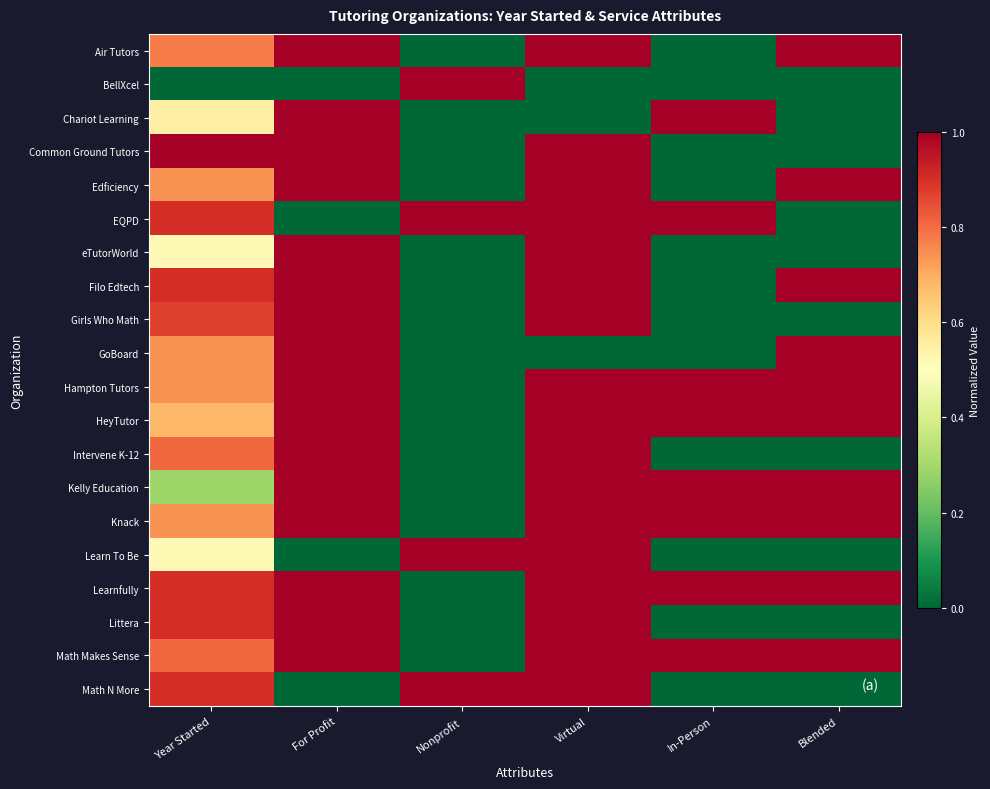

Which series has the largest total across all categories?

Learnfully